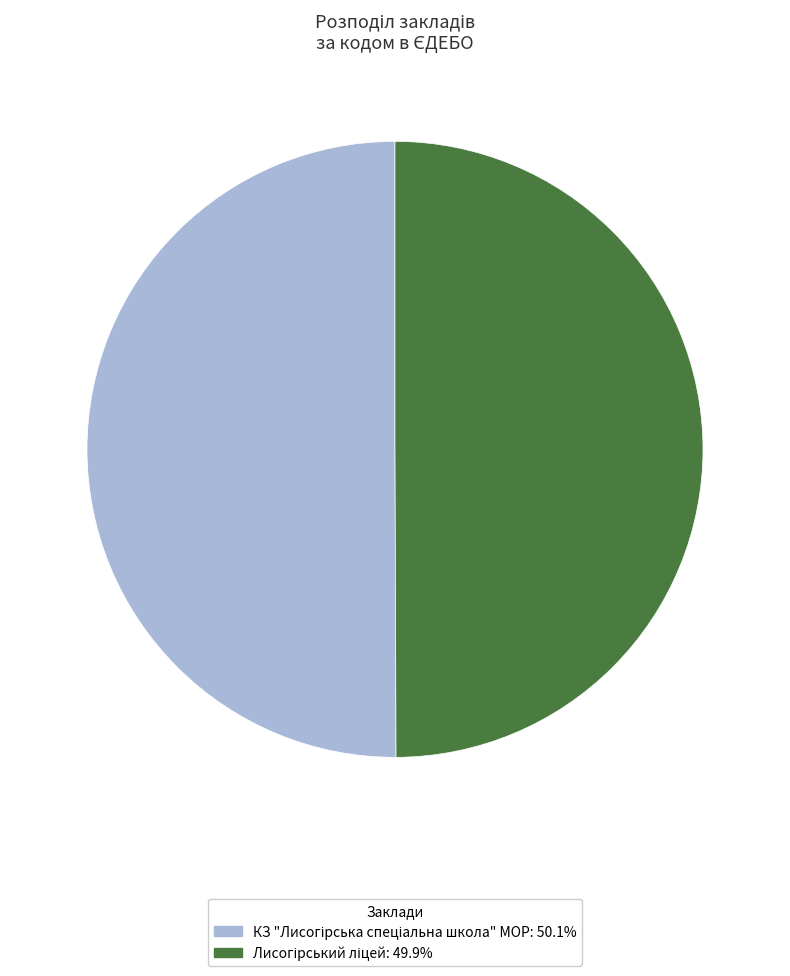

Rank the categories by value from highest to lowest.

КЗ "Лисогірська спеціальна школа" МОР, Лисогірський ліцей